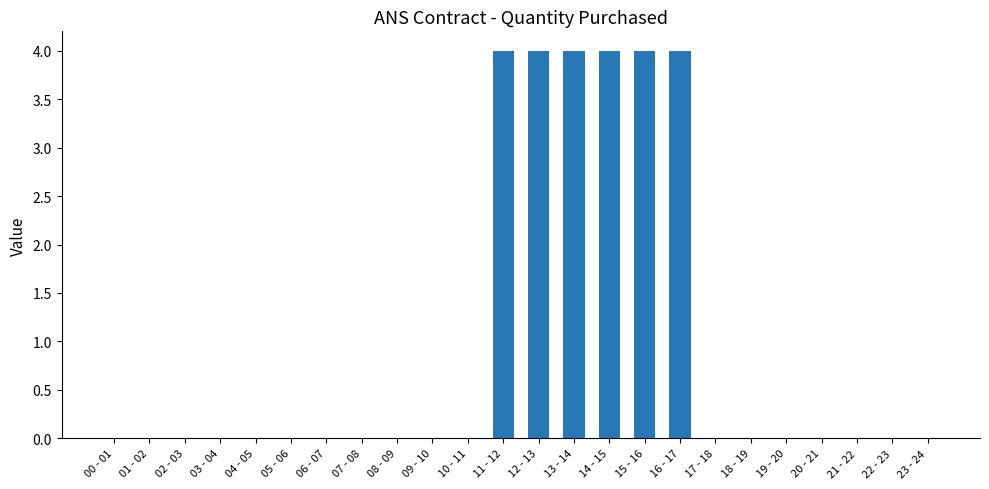

The chart shows a value of -3 at 18 - 19. True or false?

False